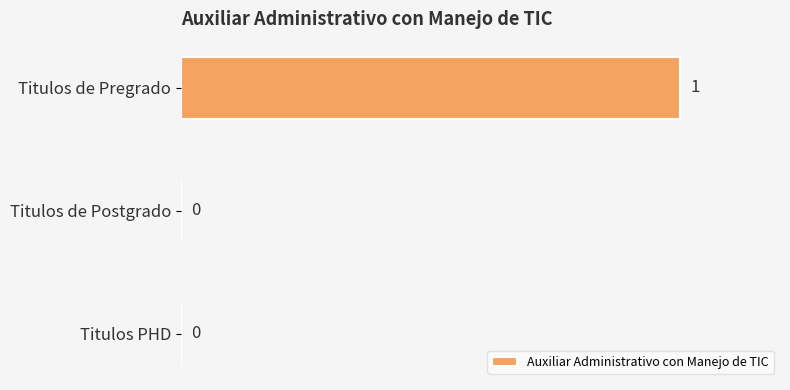

Are the bars horizontal?

Yes